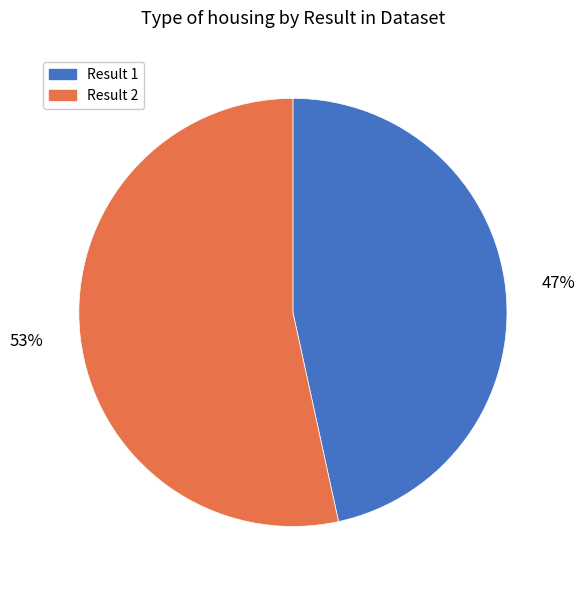

Is there a majority slice in this chart?

Yes